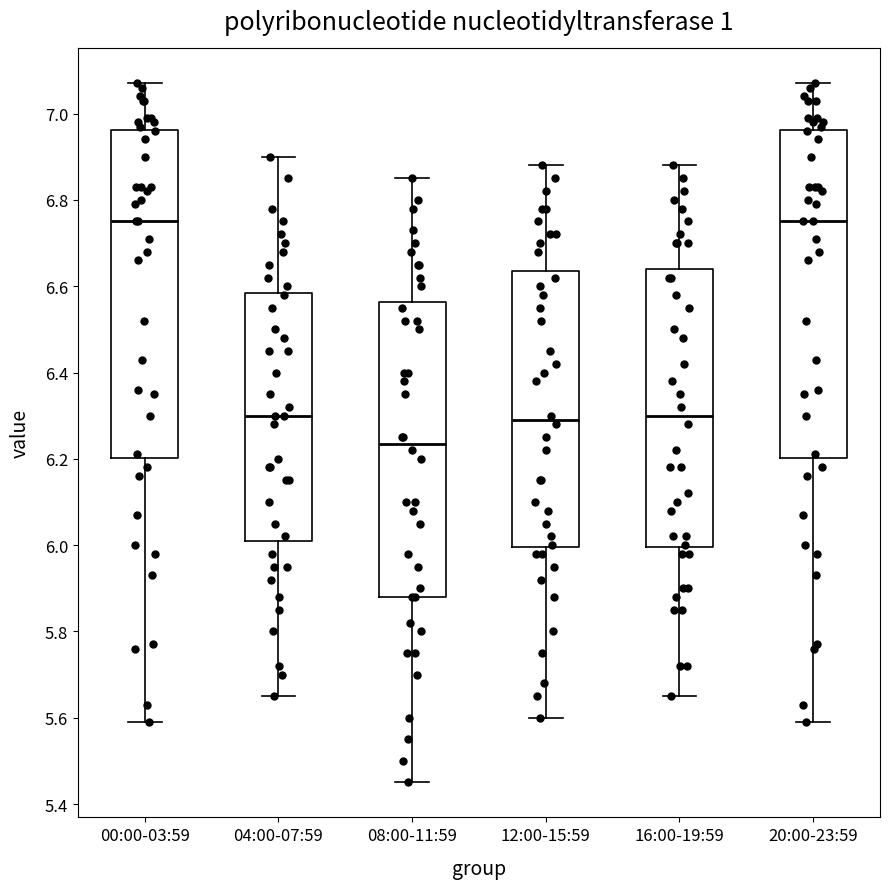

Reading left to right, read every box against the y-axis: the position of its median line, the range the box covers, and the ends of its whiskers. The values are not printed on the chart, so give them approximately, as read against the axis.

00:00-03:59: median 6.76, box 6.20 to 6.96, whiskers 5.60 to 7.08
04:00-07:59: median 6.30, box 6.02 to 6.58, whiskers 5.66 to 6.90
08:00-11:59: median 6.24, box 5.88 to 6.56, whiskers 5.46 to 6.86
12:00-15:59: median 6.30, box 6.00 to 6.64, whiskers 5.60 to 6.88
16:00-19:59: median 6.30, box 6.00 to 6.64, whiskers 5.66 to 6.88
20:00-23:59: median 6.76, box 6.20 to 6.96, whiskers 5.60 to 7.08